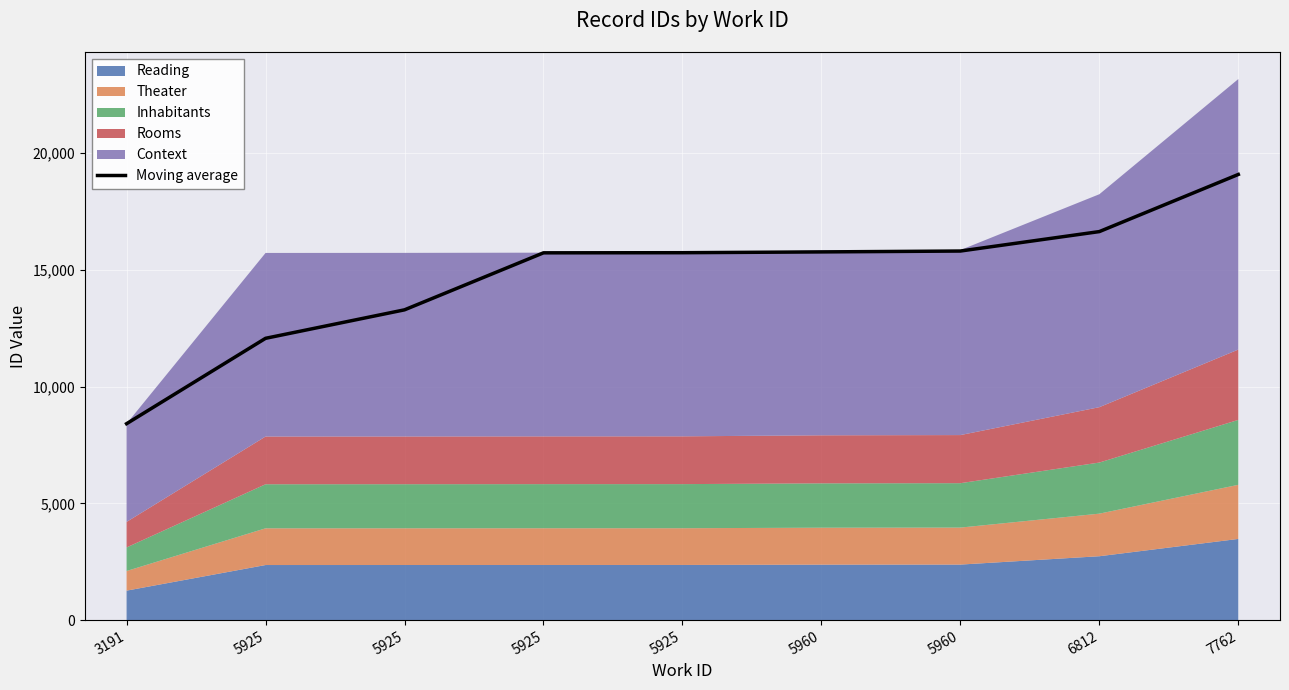

Rank the categories by value from highest to lowest.

7762, 6812, 5960, 5960, 5925, 5925, 5925, 5925, 3191